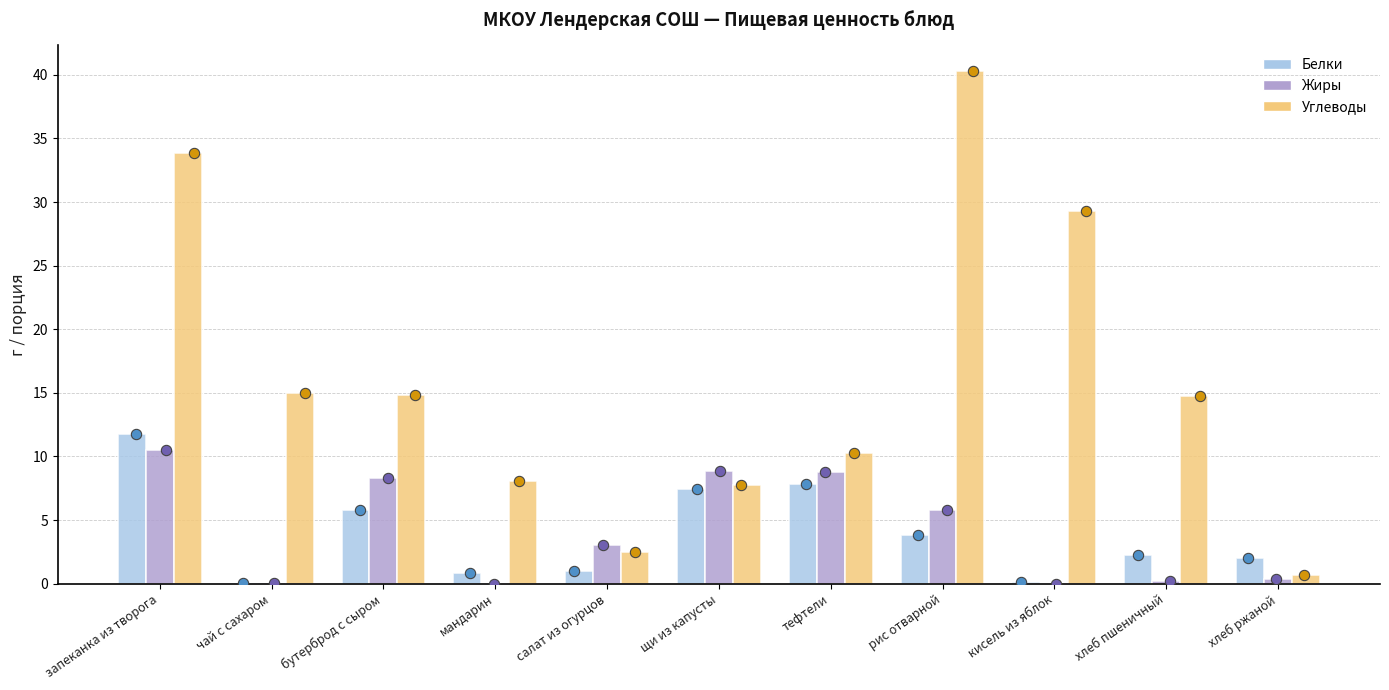

Which series has the largest total across all categories?

Углеводы